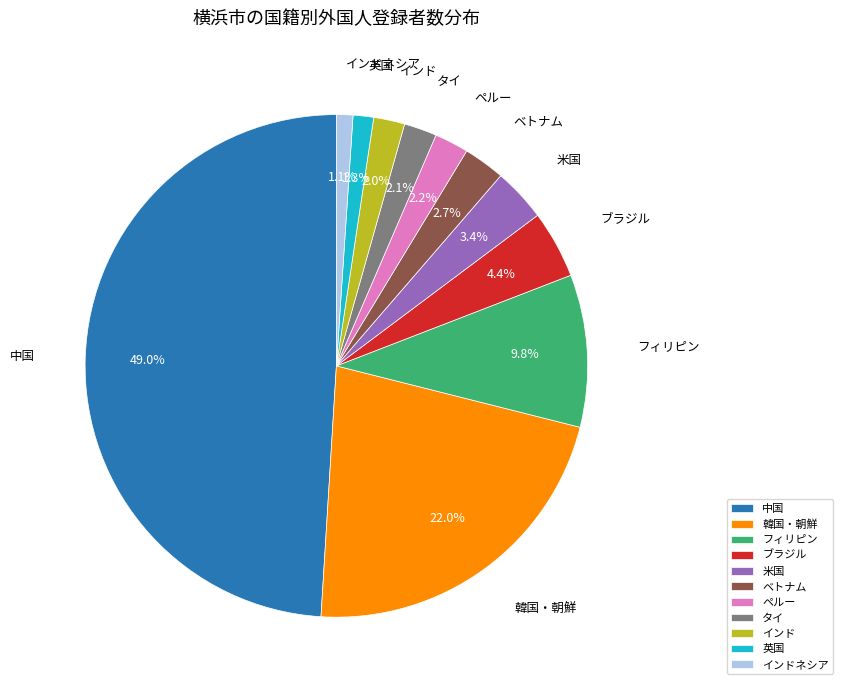

To the nearest percent, what percentage of the pie is 韓国・朝鮮?

22%